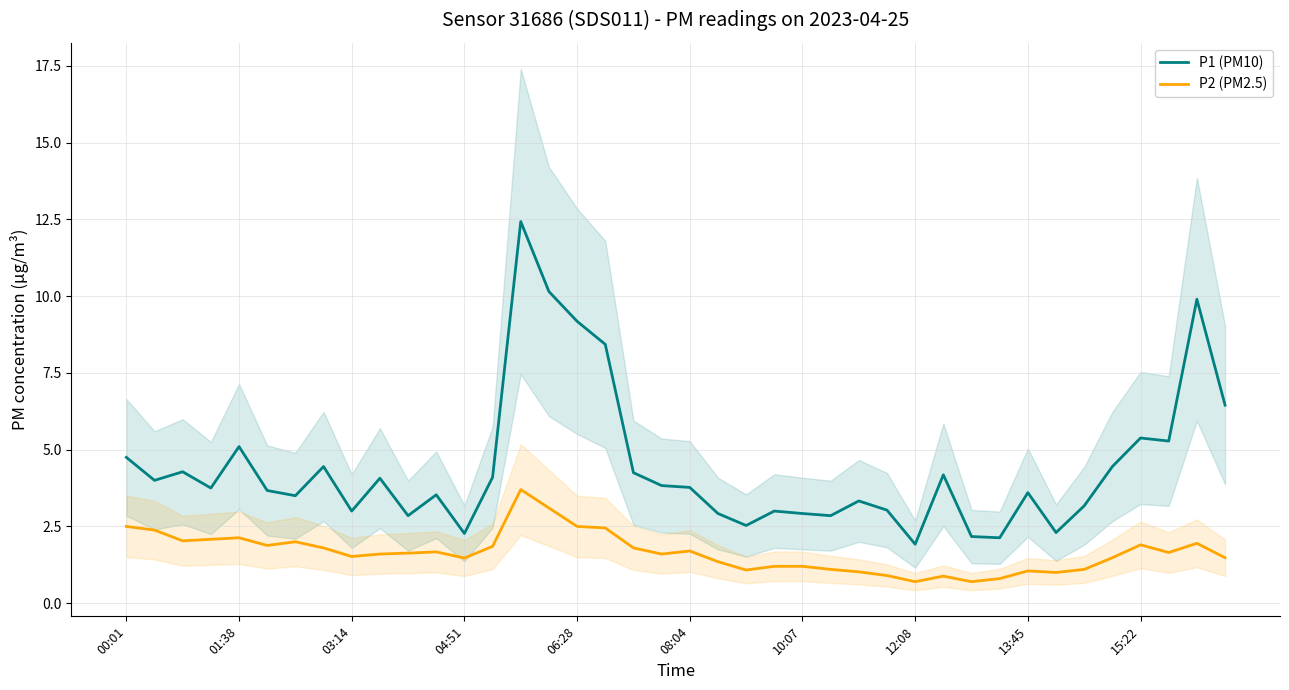

Does the chart have visible grid lines?

Yes